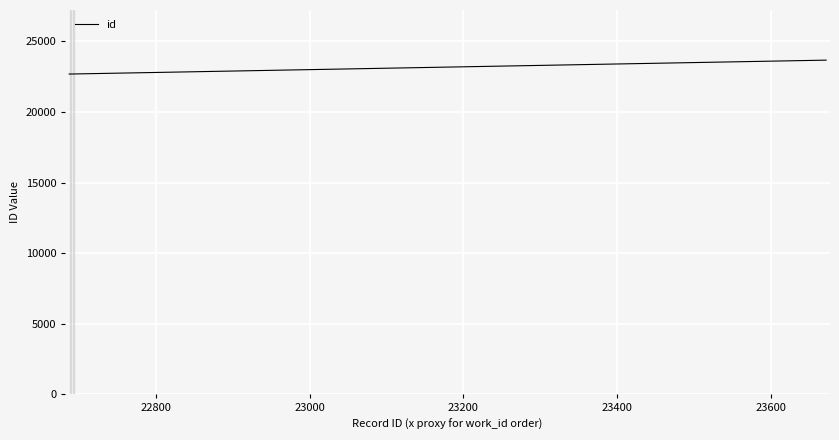

What is the greatest value displayed?

23672